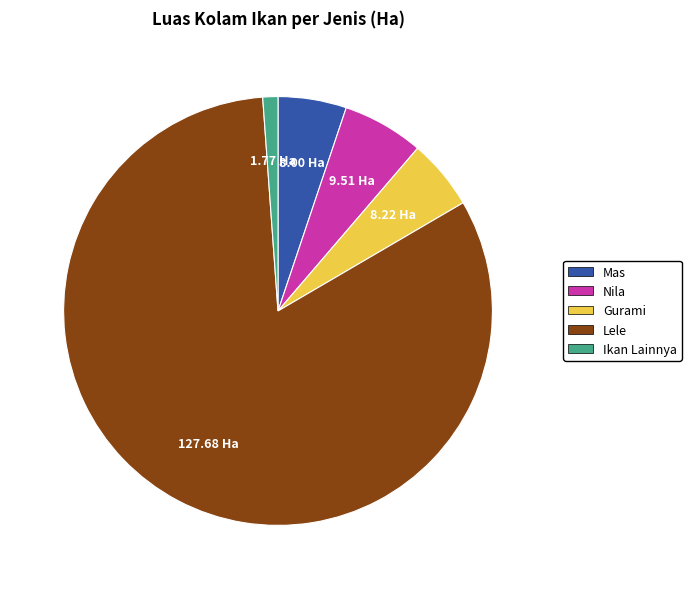

Is there a majority slice in this chart?

Yes